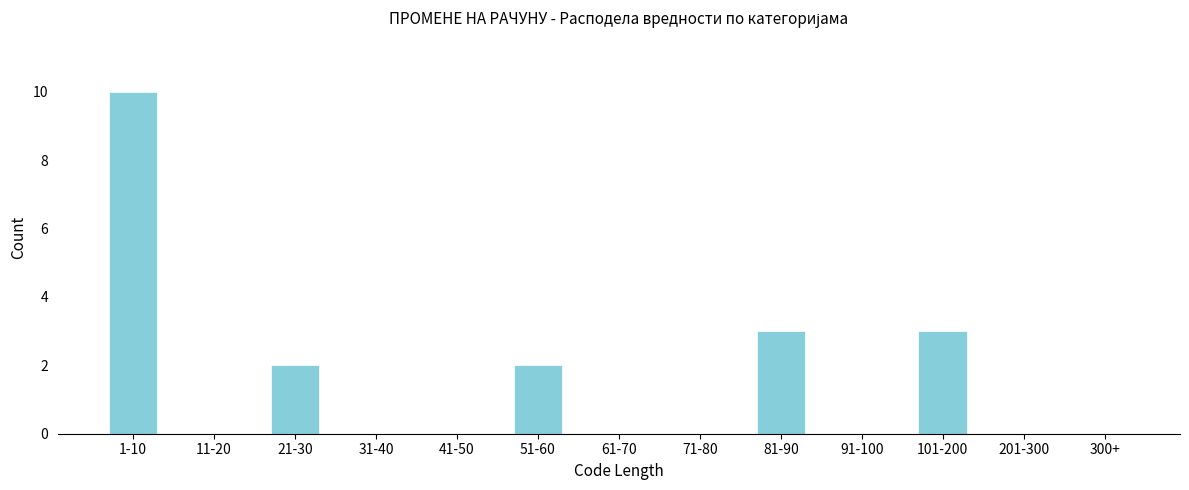

Reading left to right, list all the values displayed in this chart.

1-10=10	11-20=0	21-30=2	31-40=0	41-50=0	51-60=2	61-70=0	71-80=0	81-90=3	91-100=0	101-200=3	201-300=0	300+=0